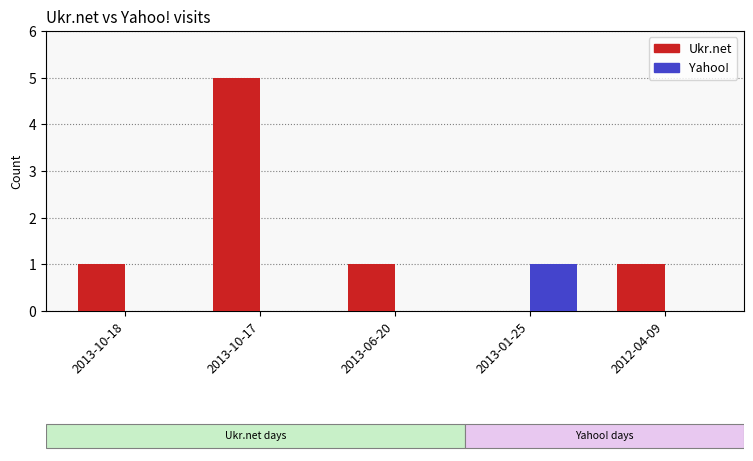

Is the value of Ukr.net at 2012-04-09 greater than the value of Yahoo! at 2013-06-20?

Yes